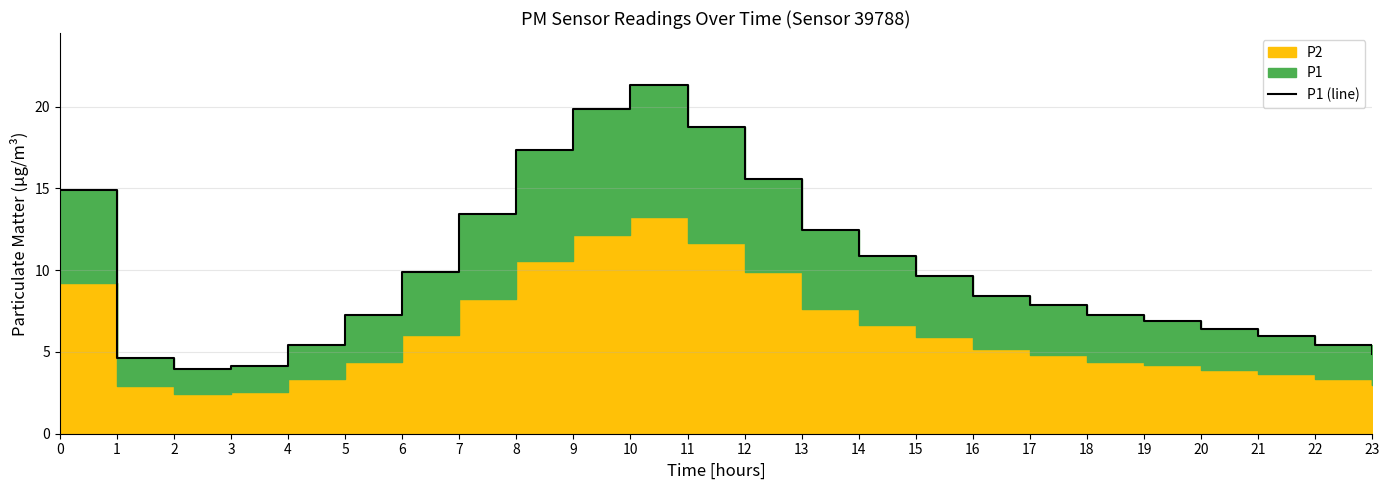

Read the value at 8.

17.3